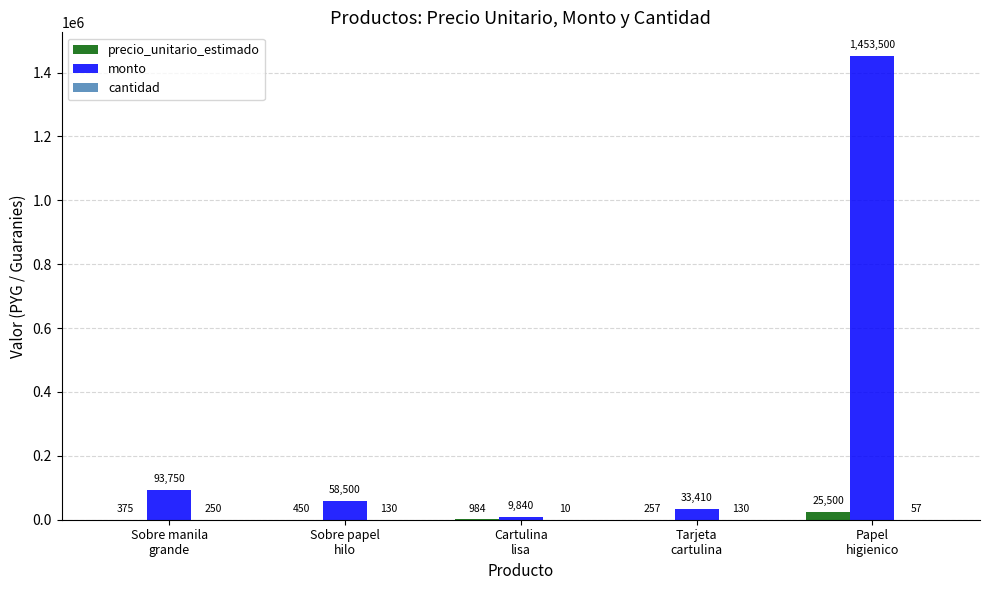

At which category is the sum across all series the highest?

Papel
higienico